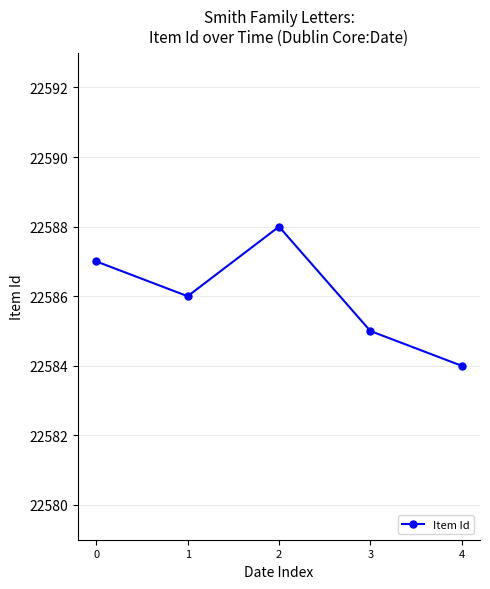

What is the value of the 2nd point from the left?

22586